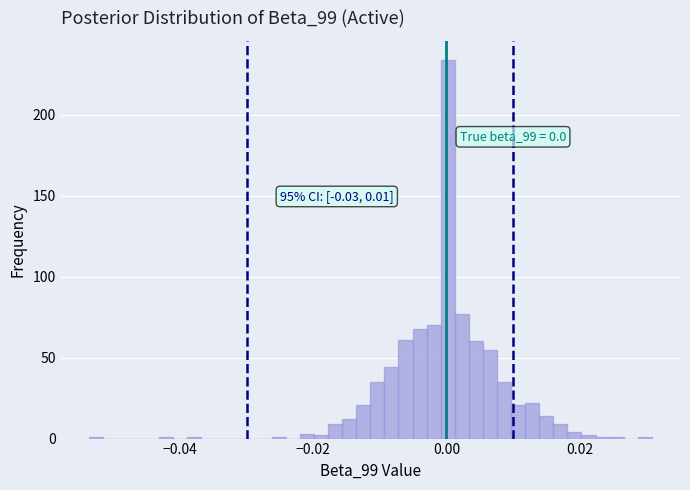

Around what value on the x-axis is the tallest bar? Give the approximate position of its centre, as read against the axis.

0.000